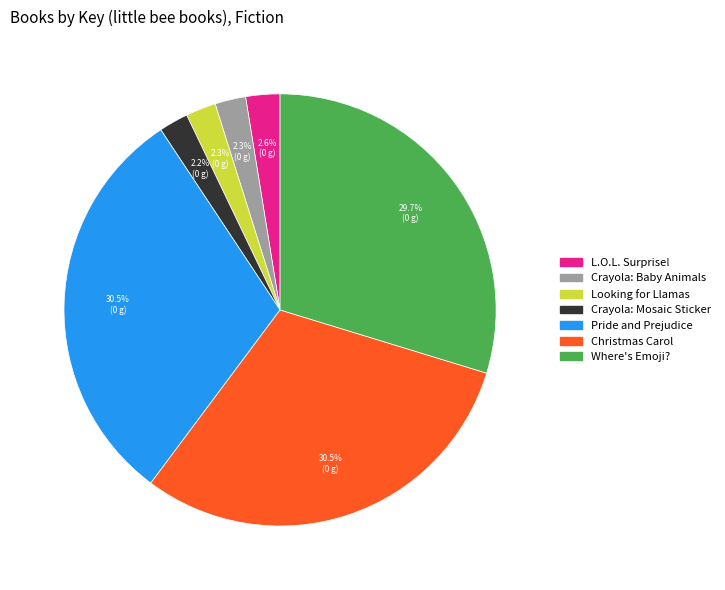

Is there a majority slice in this chart?

No